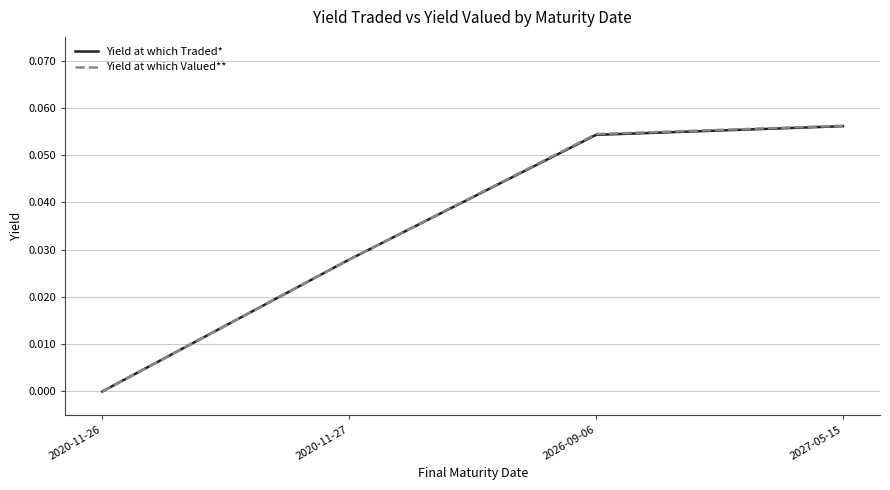

Between 2020-11-27 and 2027-05-15, which series saw the biggest shift?

Yield at which Valued**